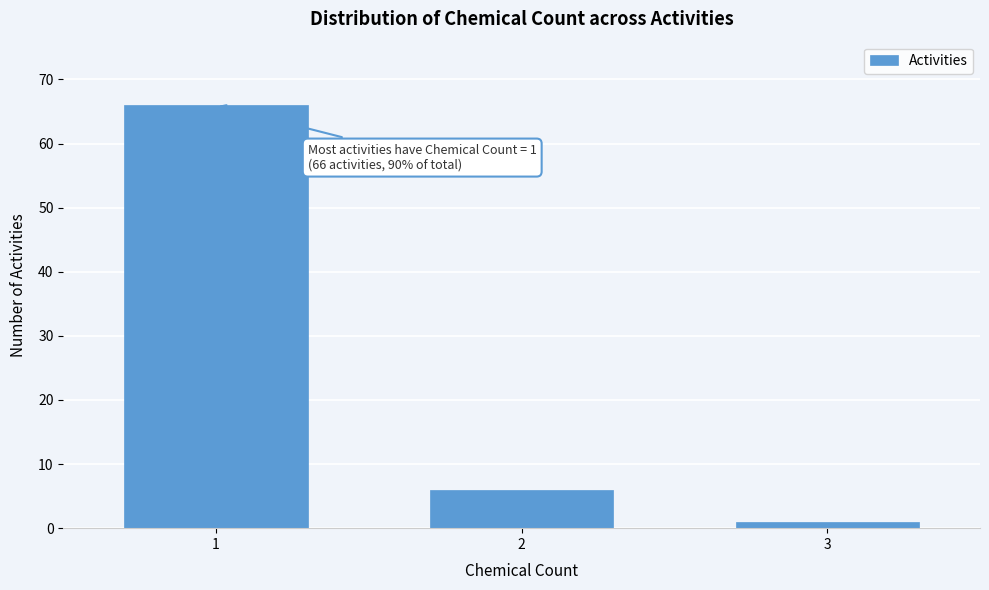

Reading left to right, transcribe all the data shown in this chart.

1=66	2=6	3=1